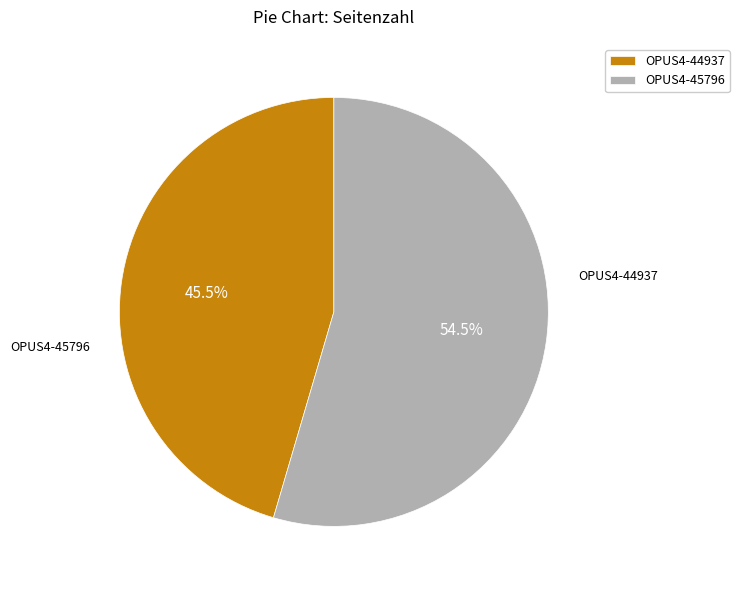

Combined, what portion of the pie is OPUS4-44937 and OPUS4-45796?

100.0%